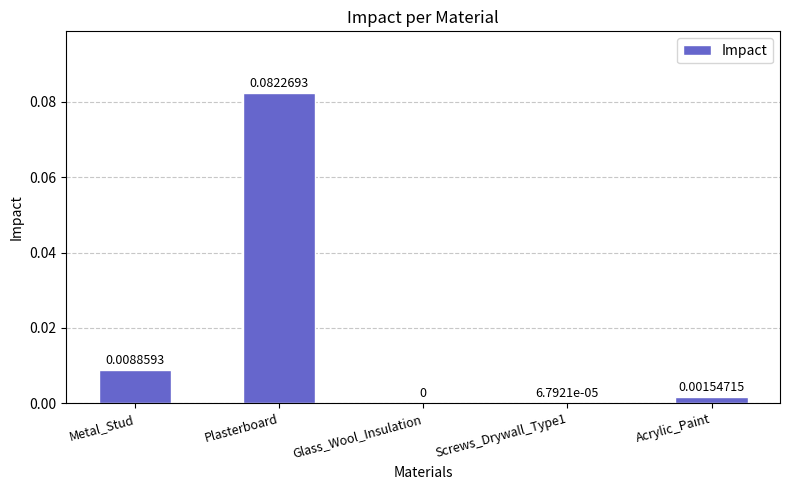

Does the chart contain stacked bars?

No